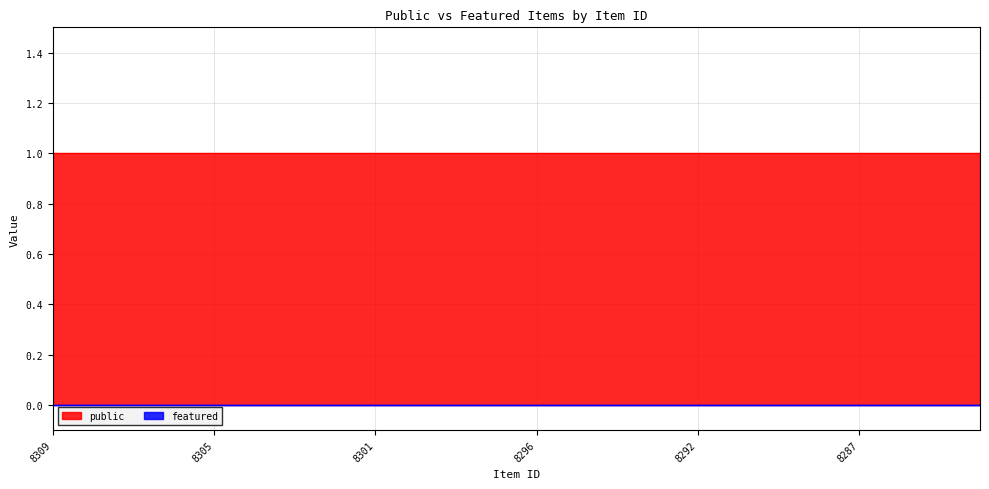

Between 8294 and 8284, which is larger?

8294